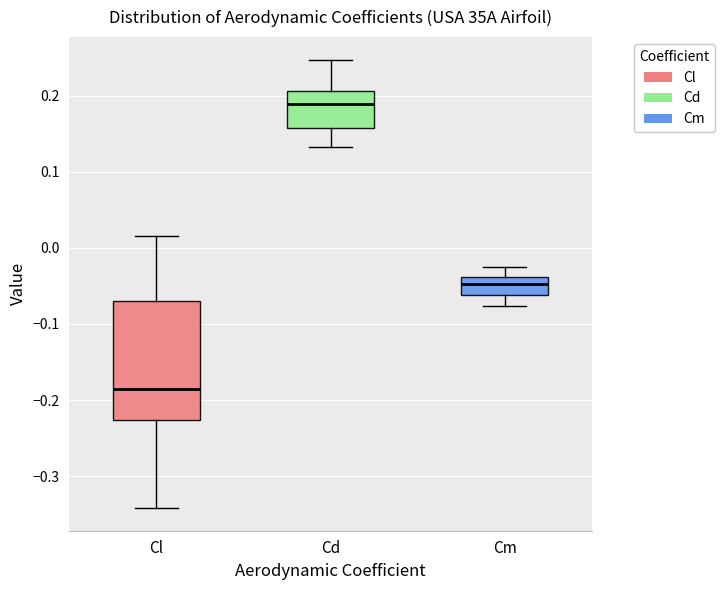

Reading left to right, transcribe this box plot: for each box, give where its median line is, the range the box spans, and where its two whiskers end, as read against the y-axis. The values are not printed on the chart, so give them approximately, as read against the axis.

Cl: median -0.19, box -0.23 to -0.07, whiskers -0.34 to 0.02
Cd: median 0.19, box 0.16 to 0.21, whiskers 0.13 to 0.25
Cm: median -0.05, box -0.06 to -0.04, whiskers -0.08 to -0.03